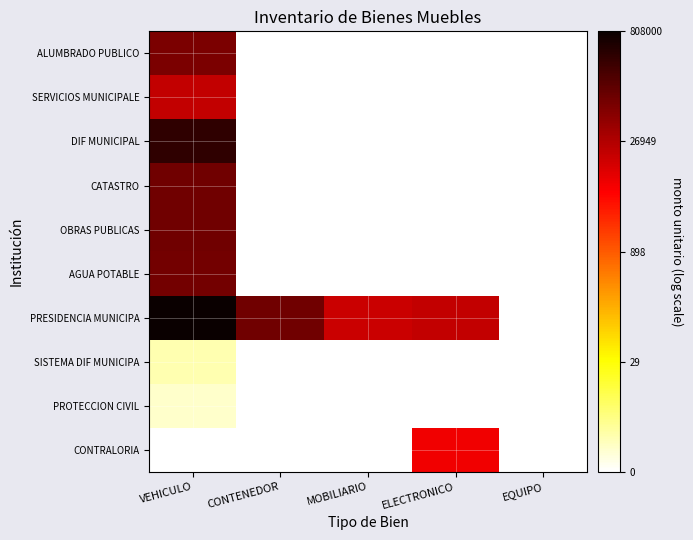

Reading left to right, extract all data points from this chart.

ALUMBRADO PUBLICO: VEHICULO=11.3	CONTENEDOR=0.0	MOBILIARIO=0.0	ELECTRONICO=0.0	EQUIPO=0.0
SERVICIOS MUNICIPALE: VEHICULO=9.9	CONTENEDOR=0.0	MOBILIARIO=0.0	ELECTRONICO=0.0	EQUIPO=0.0
DIF MUNICIPAL: VEHICULO=12.8	CONTENEDOR=0.0	MOBILIARIO=0.0	ELECTRONICO=0.0	EQUIPO=0.0
CATASTRO: VEHICULO=11.5	CONTENEDOR=0.0	MOBILIARIO=0.0	ELECTRONICO=0.0	EQUIPO=0.0
OBRAS PUBLICAS: VEHICULO=11.5	CONTENEDOR=0.0	MOBILIARIO=0.0	ELECTRONICO=0.0	EQUIPO=0.0
AGUA POTABLE: VEHICULO=11.4	CONTENEDOR=0.0	MOBILIARIO=0.0	ELECTRONICO=0.0	EQUIPO=0.0
PRESIDENCIA MUNICIPA: VEHICULO=13.6	CONTENEDOR=11.5	MOBILIARIO=9.7	ELECTRONICO=9.9	EQUIPO=0.0
SISTEMA DIF MUNICIPA: VEHICULO=1.1	CONTENEDOR=0.0	MOBILIARIO=0.0	ELECTRONICO=0.0	EQUIPO=0.0
PROTECCION CIVIL: VEHICULO=0.7	CONTENEDOR=0.0	MOBILIARIO=0.0	ELECTRONICO=0.0	EQUIPO=0.0
CONTRALORIA: VEHICULO=0.0	CONTENEDOR=0.0	MOBILIARIO=0.0	ELECTRONICO=8.9	EQUIPO=0.0